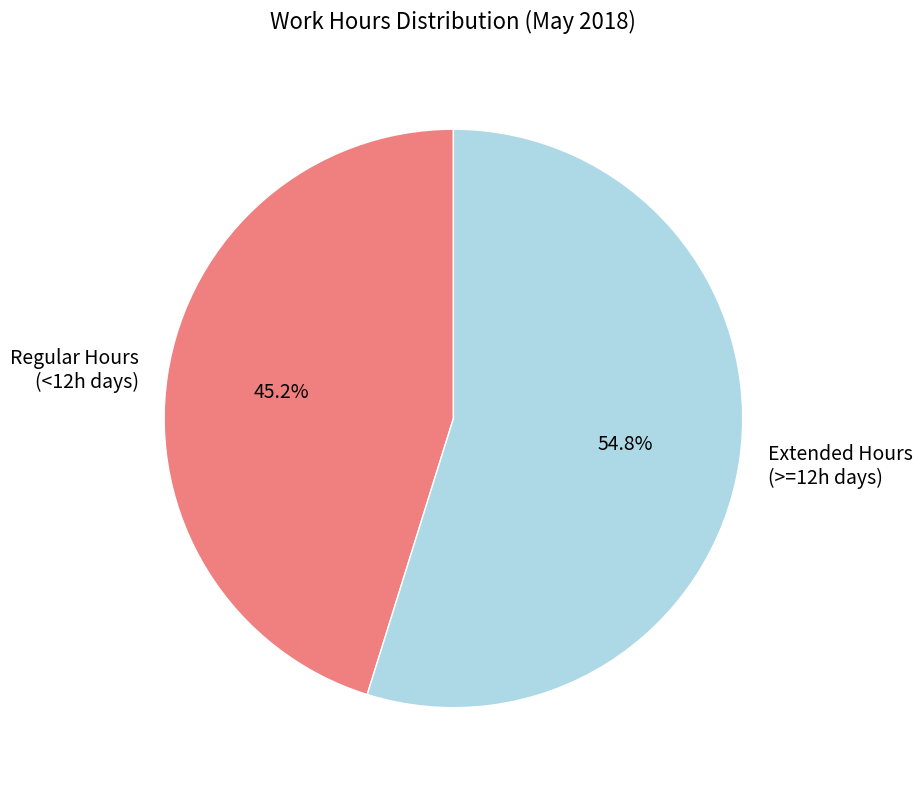

Approximately how many times larger is the value at Regular Hours (<12h days) compared to Extended Hours (>=12h days)?

0.8